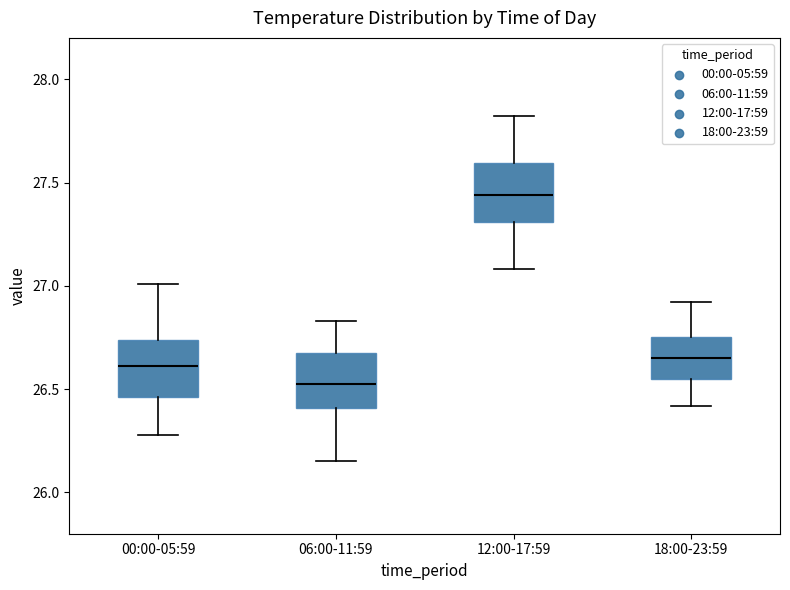

Reading left to right, read every box against the y-axis: the position of its median line, the range the box covers, and the ends of its whiskers. The values are not printed on the chart, so give them approximately, as read against the axis.

00:00-05:59: median 26.60, box 26.45 to 26.75, whiskers 26.30 to 27.00
06:00-11:59: median 26.55, box 26.40 to 26.65, whiskers 26.15 to 26.85
12:00-17:59: median 27.45, box 27.30 to 27.60, whiskers 27.10 to 27.80
18:00-23:59: median 26.65, box 26.55 to 26.75, whiskers 26.40 to 26.90